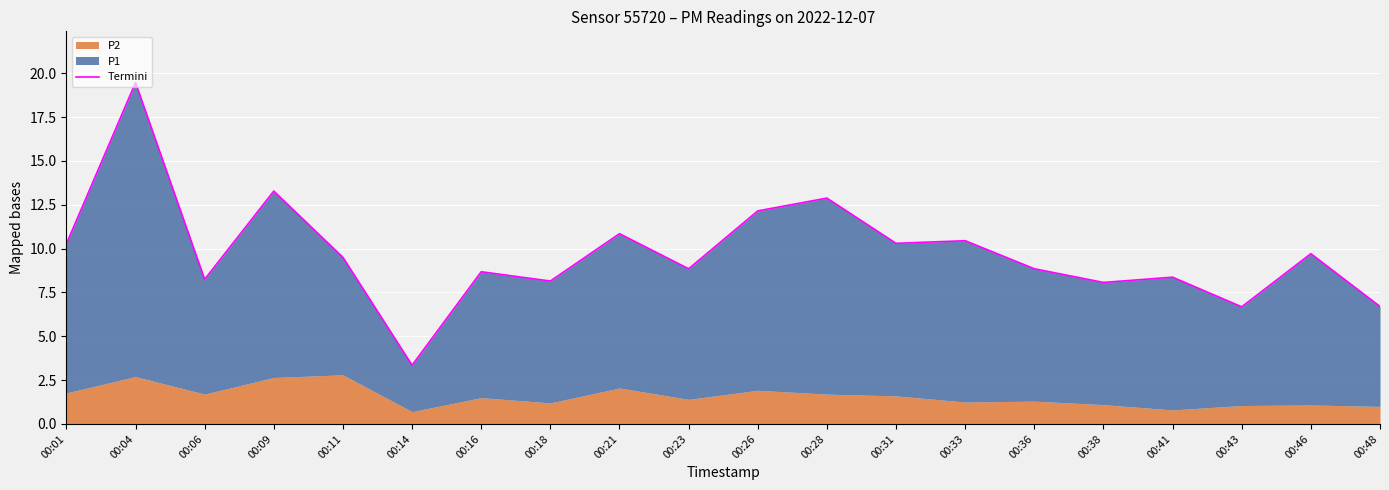

What is the ratio of the value at 00:14 to the value at 00:16?

0.4